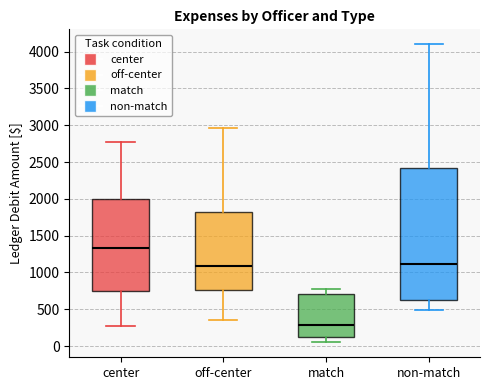

Where is the lower edge of the box for non-match on the y-axis? The values are not printed on the chart, so give them approximately, as read against the axis.

600